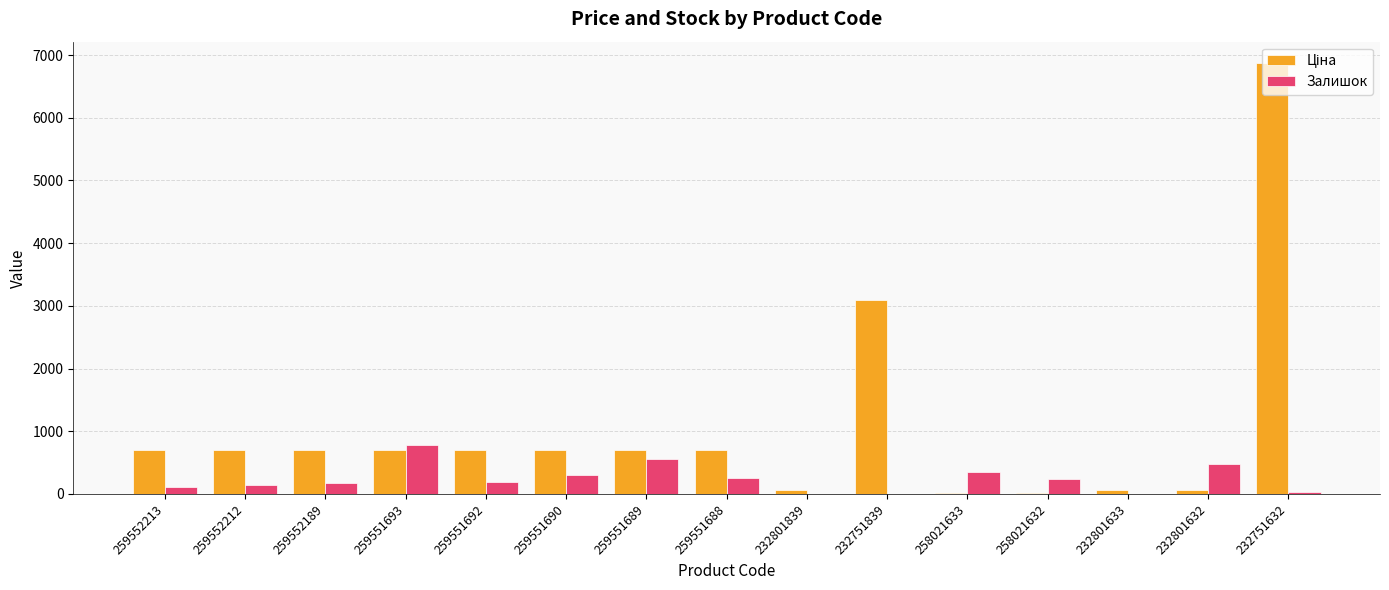

At which category is the sum across all series the highest?

232751632